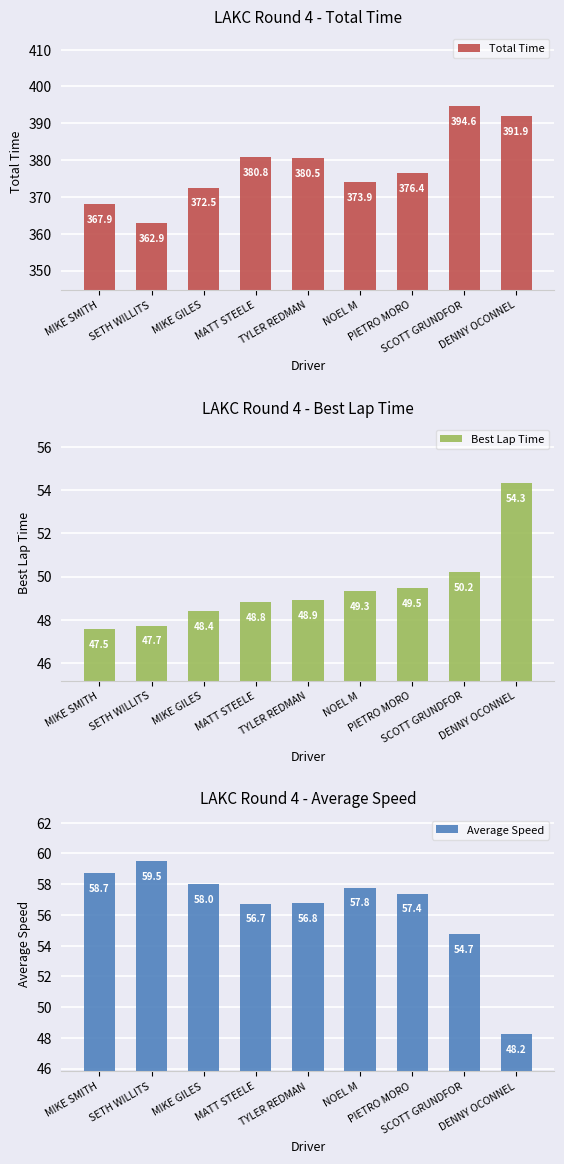

What is the smallest value displayed?

47.5